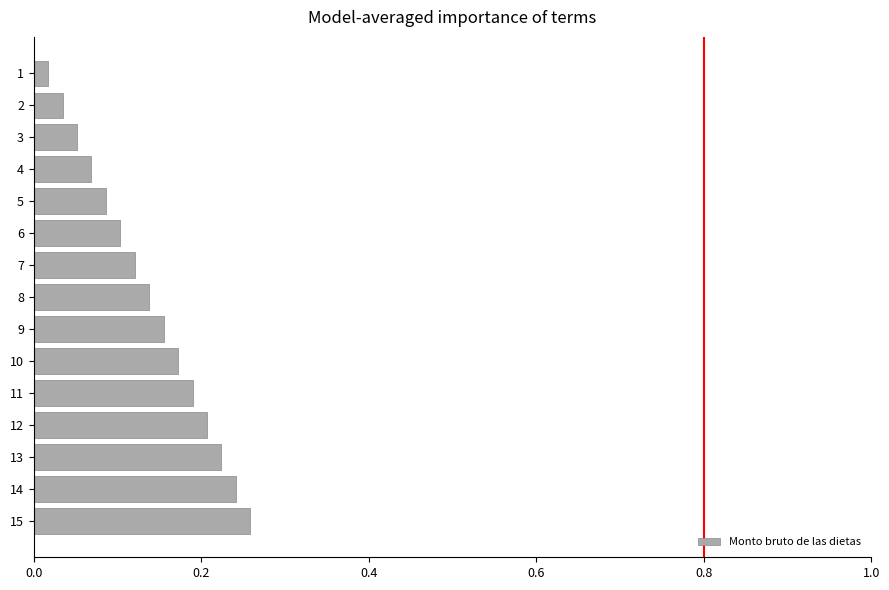

How many series are shown in this chart?

1